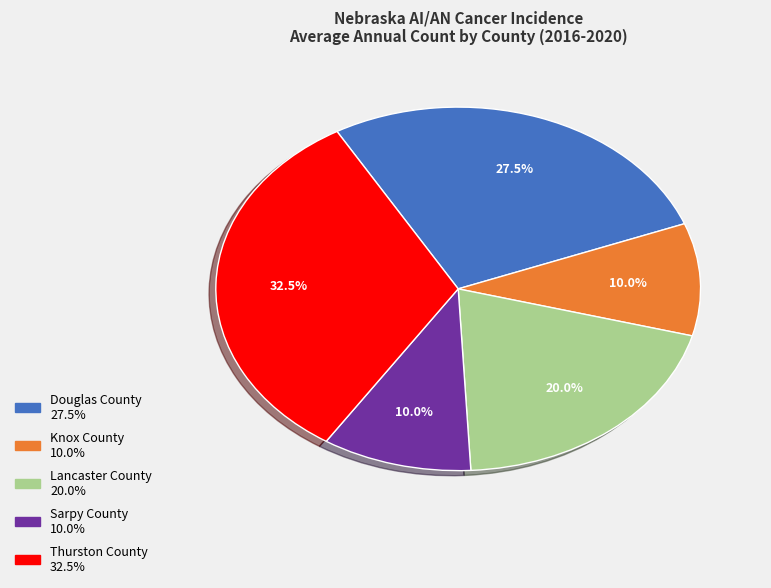

How many segments does this pie chart have?

5